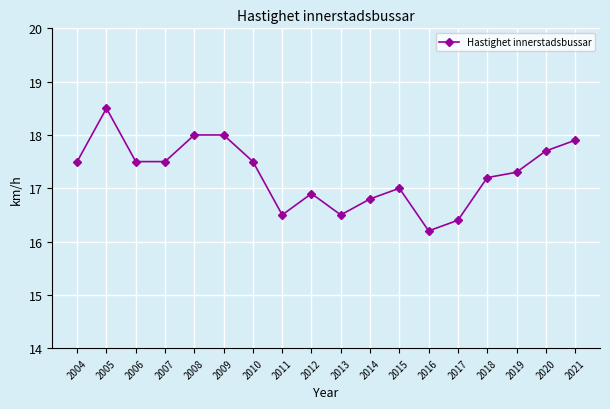

Approximately how many times larger is the value at 2019 compared to 2007?

1.0